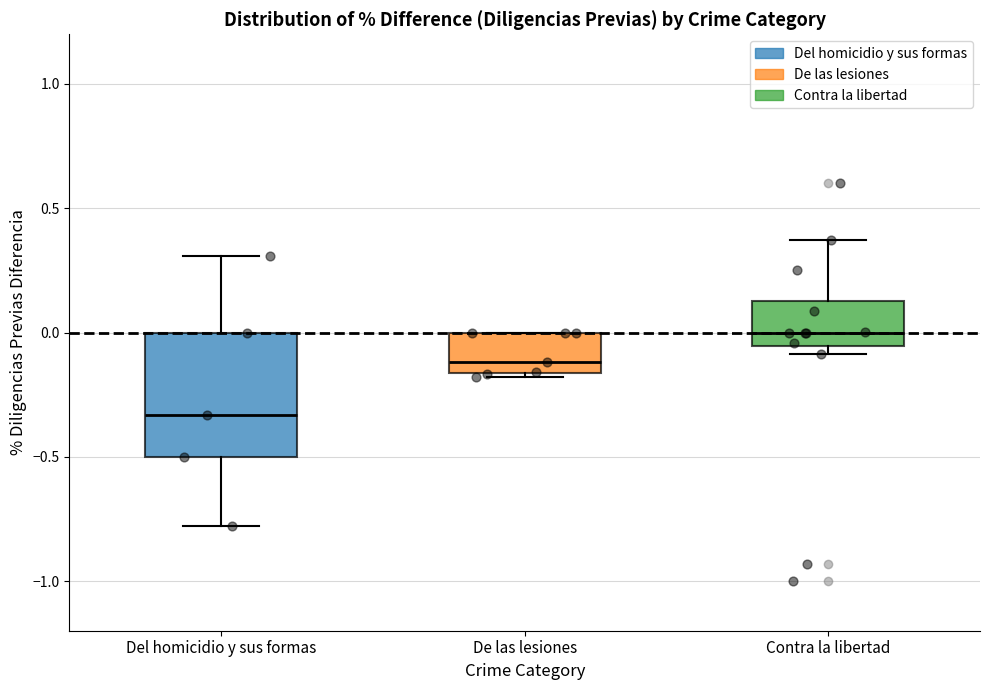

Reading left to right, read every box against the y-axis: the position of its median line, the range the box covers, and the ends of its whiskers. The values are not printed on the chart, so give them approximately, as read against the axis.

Del homicidio y sus formas: median -0.35, box -0.50 to 0.00, whiskers -0.80 to 0.30
De las lesiones: median -0.10, box -0.15 to 0.00, whiskers -0.20 to 0.00
Contra la libertad: median 0.00, box -0.05 to 0.15, whiskers -0.10 to 0.35